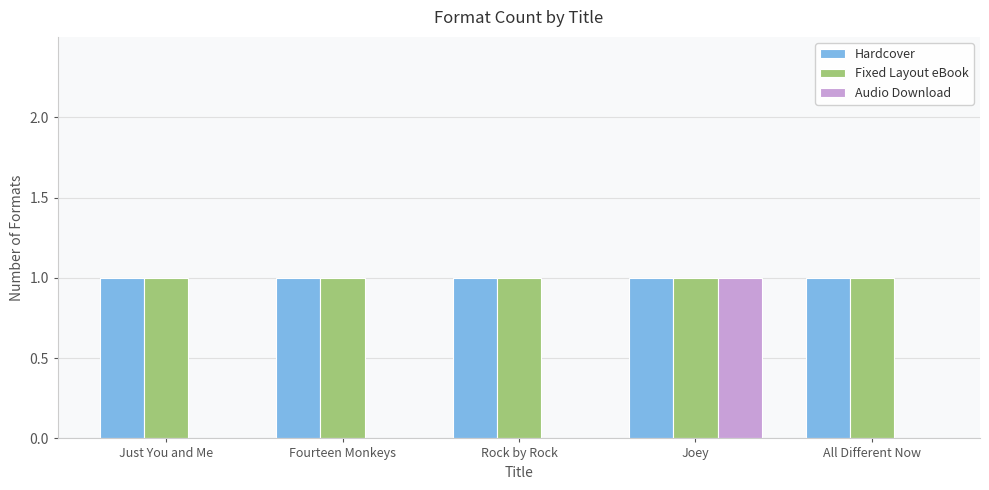

The value of Fixed Layout eBook at Joey is 1. True or false?

True